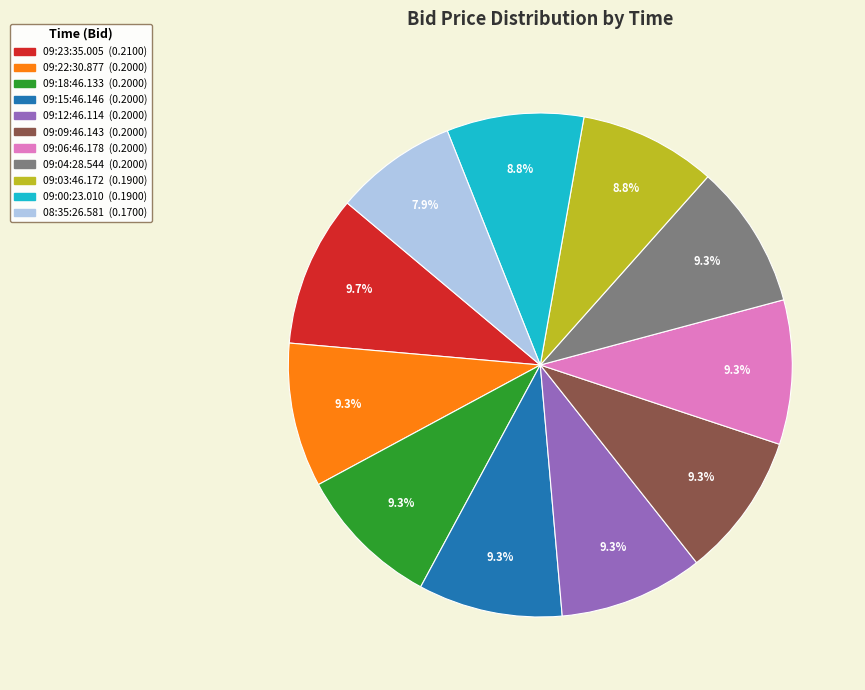

To the nearest percent, what percentage of the pie is 09:15:46.146?

9%